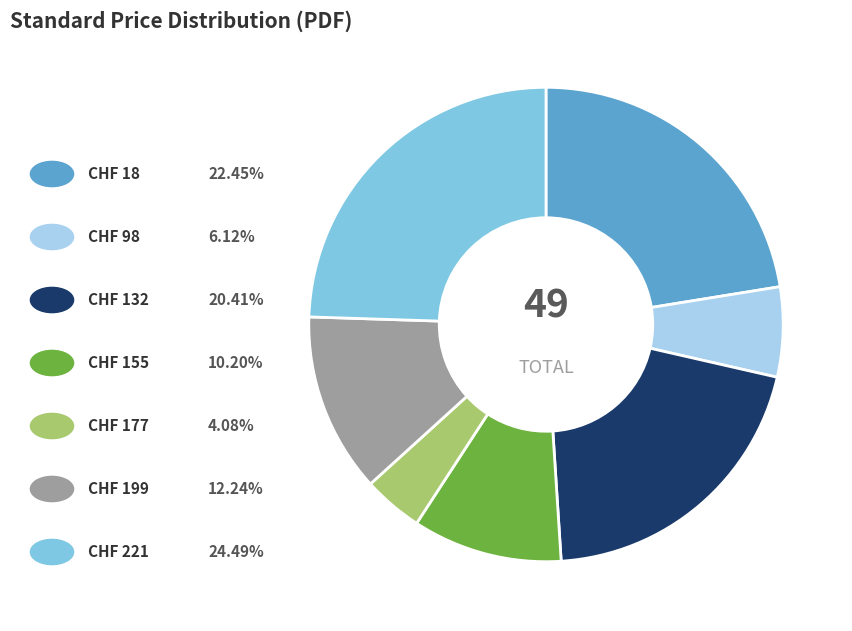

Is there any slice that represents more than half of the pie?

No